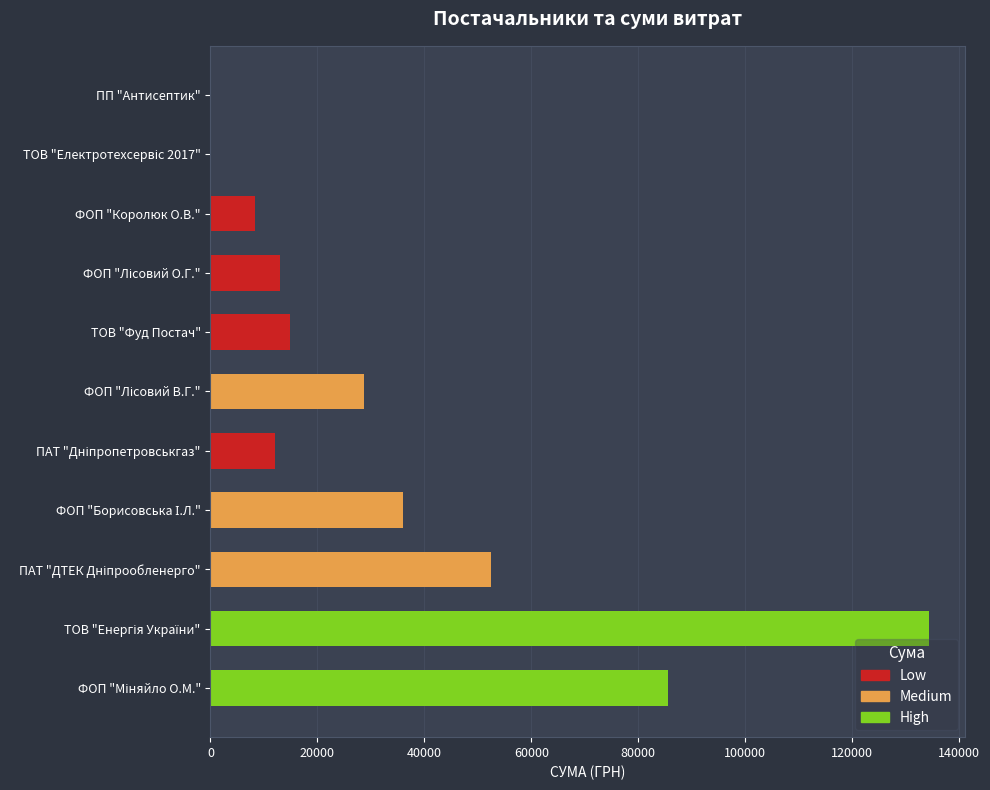

Rank the categories by value from lowest to highest.

ТОВ "Електротехсервіс 2017", ПП "Антисептик", ФОП "Королюк О.В.", ПАТ "Дніпропетровськгаз", ФОП "Лісовий О.Г.", ТОВ "Фуд Постач", ФОП "Лісовий В.Г.", ФОП "Борисовська І.Л.", ПАТ "ДТЕК Дніпрообленерго", ФОП "Міняйло О.М.", ТОВ "Енергія України"